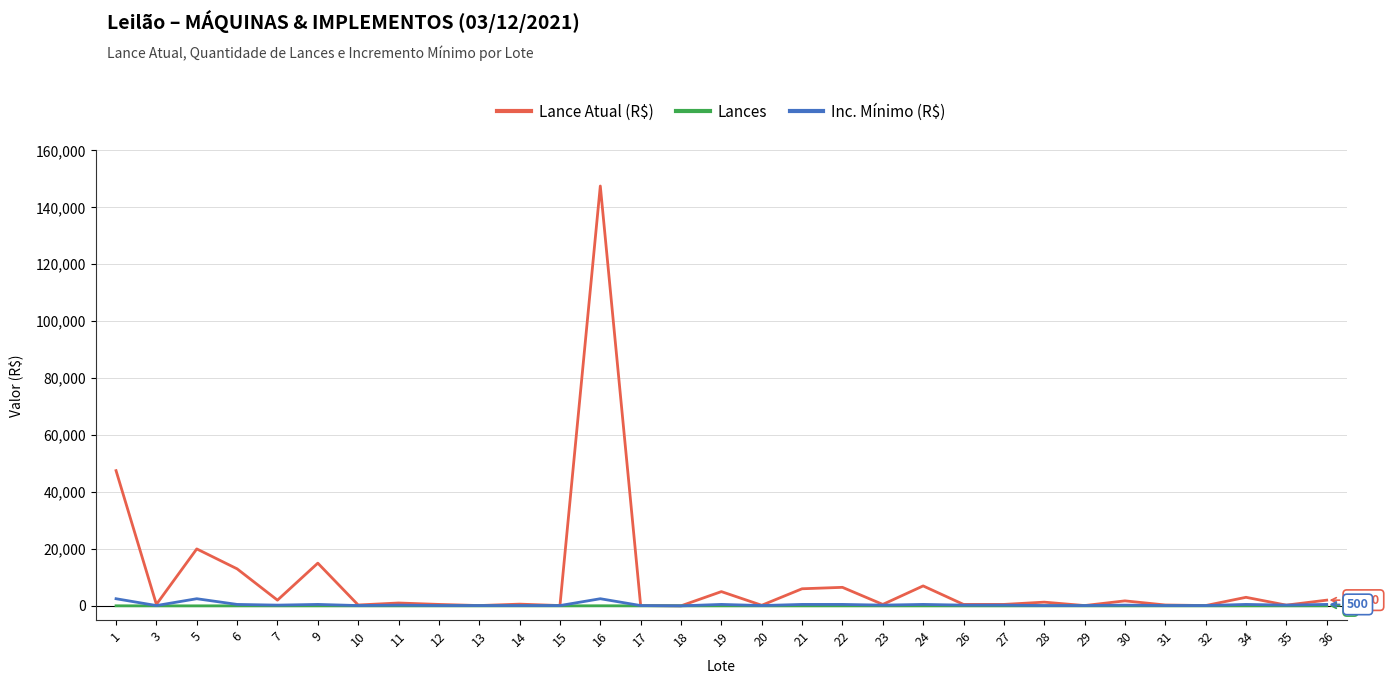

What is the greatest value displayed?

147500.0